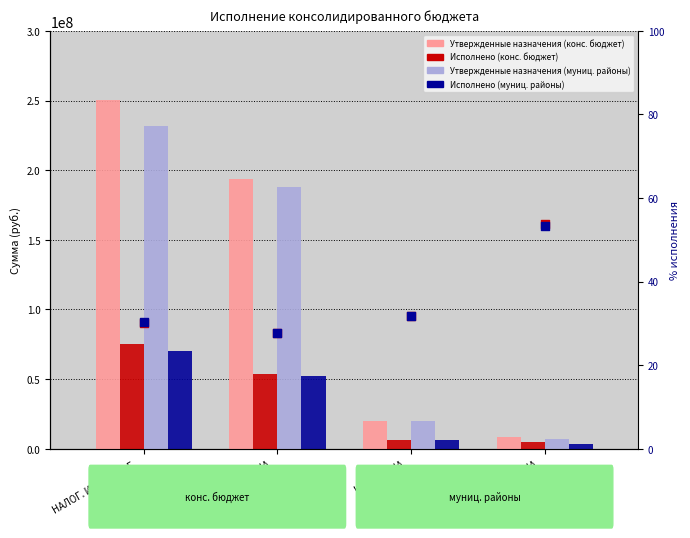

Which series contains the highest Y value?

Утвержденные назначения (конс. бюджет)